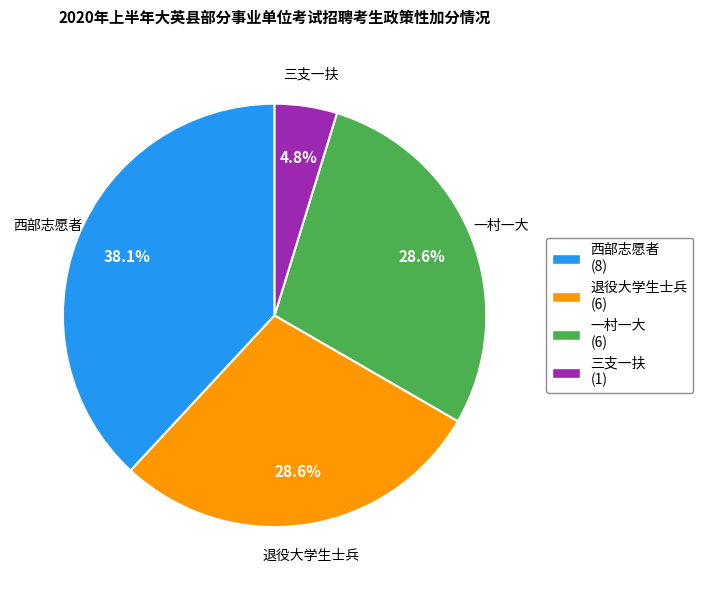

How many segments does this pie chart have?

4